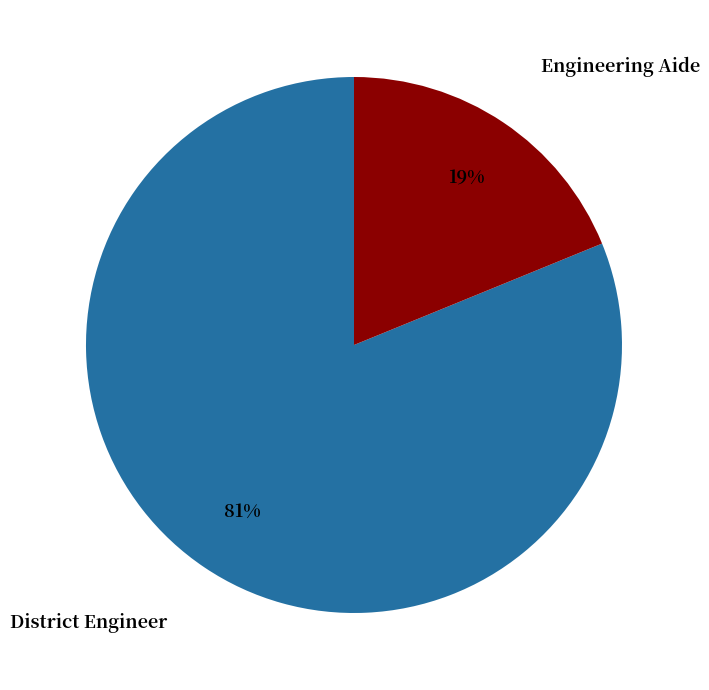

Does any single category account for the majority?

Yes